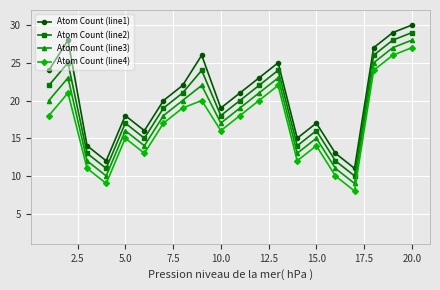

True or false: Atom Count (line1) and Atom Count (line2) intersect in this chart.

False